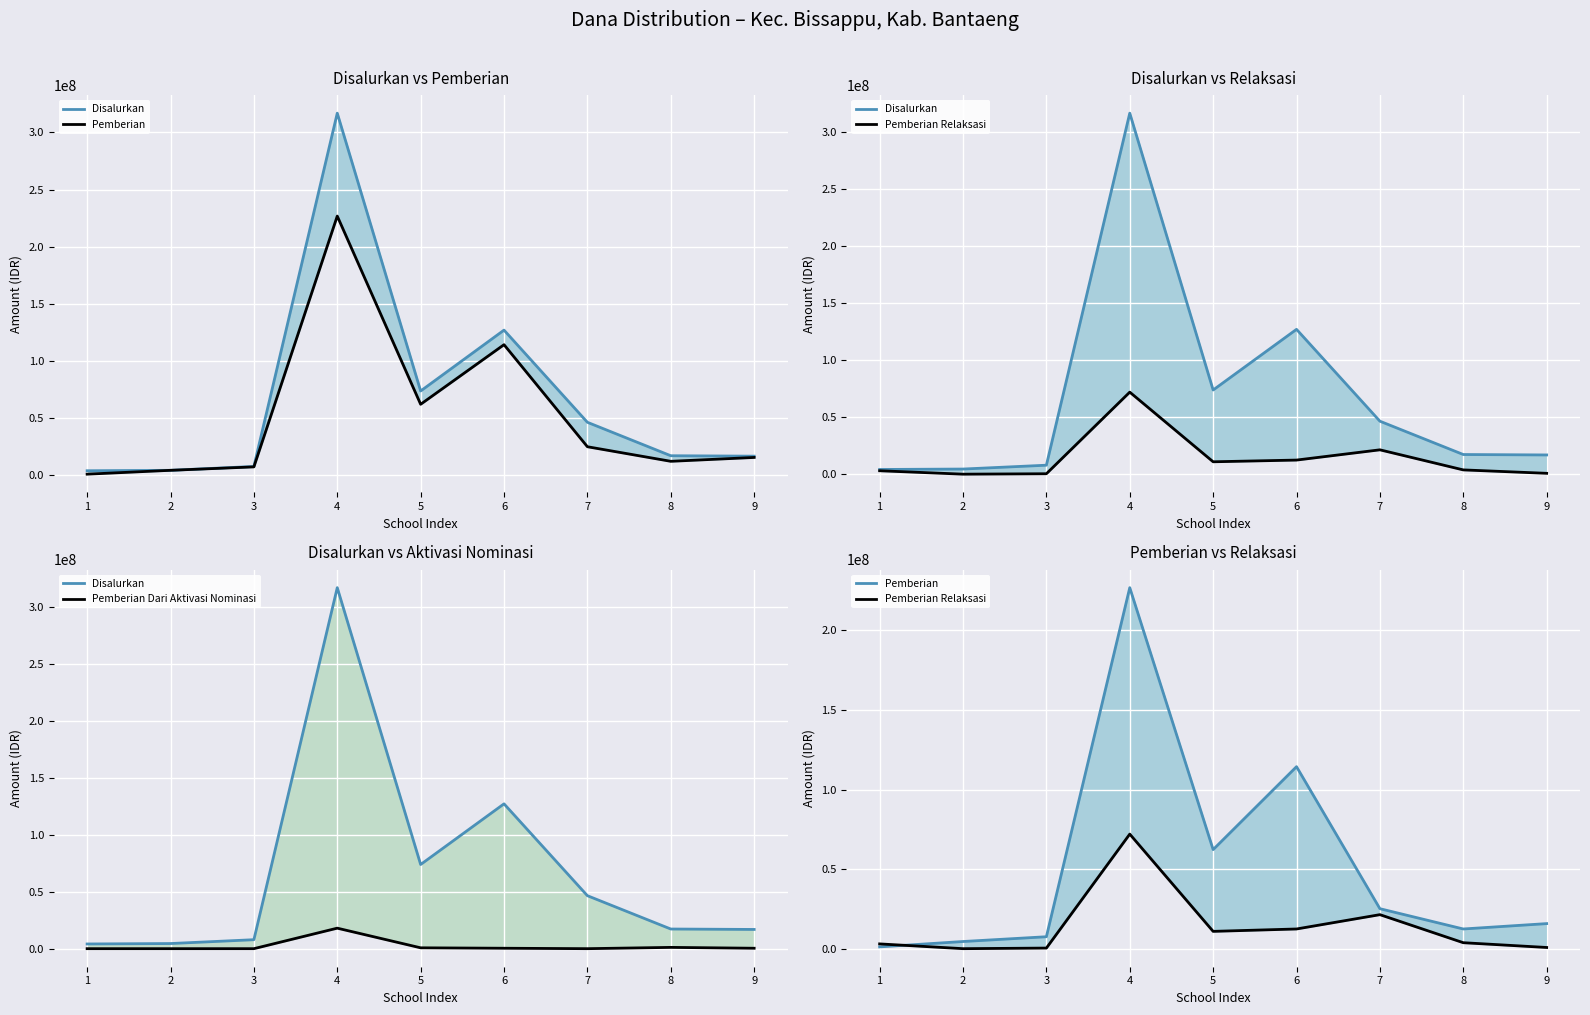

True or false: Pemberian Relaksasi has a value of 375000 at 3.

True